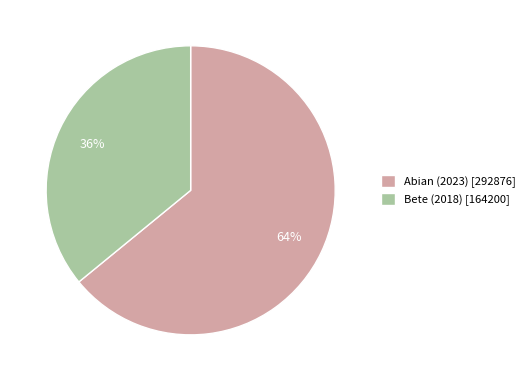

True or false: Abian (2023) accounts for 77% of the total.

False